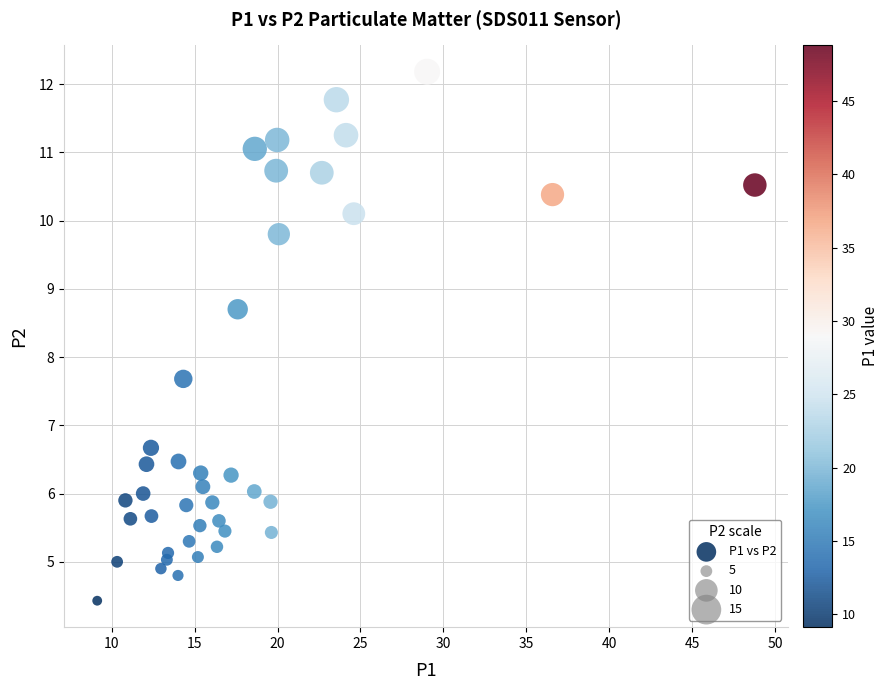

What Y value in the scatter plot is closest to 8?

7.7